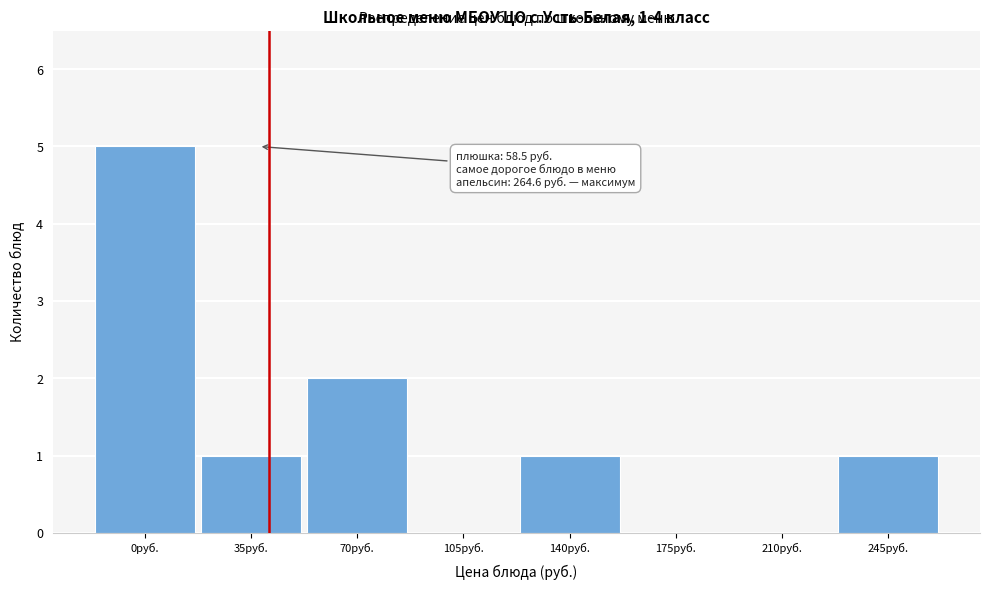

Reading left to right, what are all the values shown in this chart?

0руб.=5	35руб.=1	70руб.=2	105руб.=0	140руб.=1	175руб.=0	210руб.=0	245руб.=1